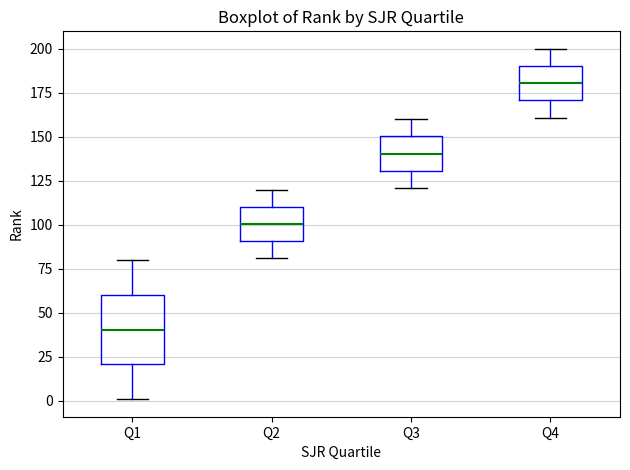

Reading left to right, transcribe this box plot: for each box, give where its median line is, the range the box spans, and where its two whiskers end, as read against the y-axis. The values are not printed on the chart, so give them approximately, as read against the axis.

Q1: median 40, box 20 to 60, whiskers 0 to 80
Q2: median 100, box 90 to 110, whiskers 80 to 120
Q3: median 140, box 130 to 150, whiskers 120 to 160
Q4: median 180, box 170 to 190, whiskers 160 to 200